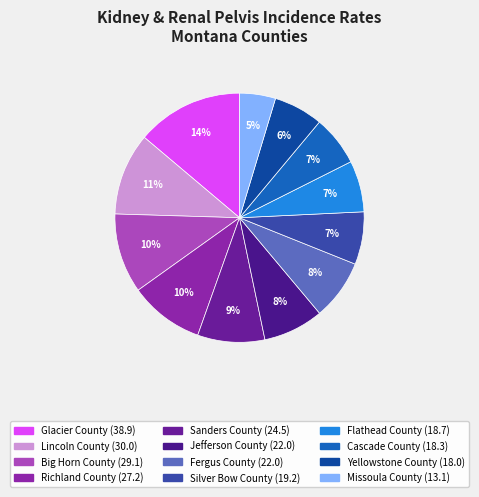

To the nearest percent, what is the difference between the largest and smallest slice percentages?

9%